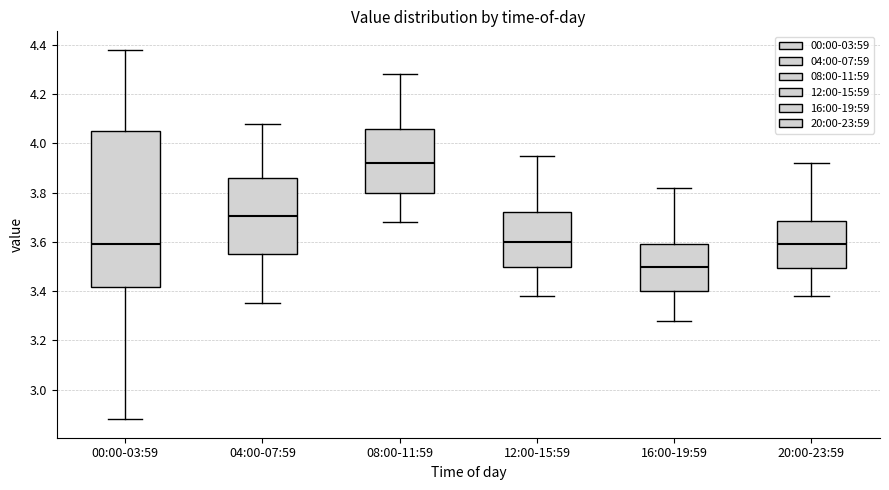

Where does the lower whisker of the box for 12:00-15:59 end on the y-axis? The values are not printed on the chart, so give them approximately, as read against the axis.

3.38